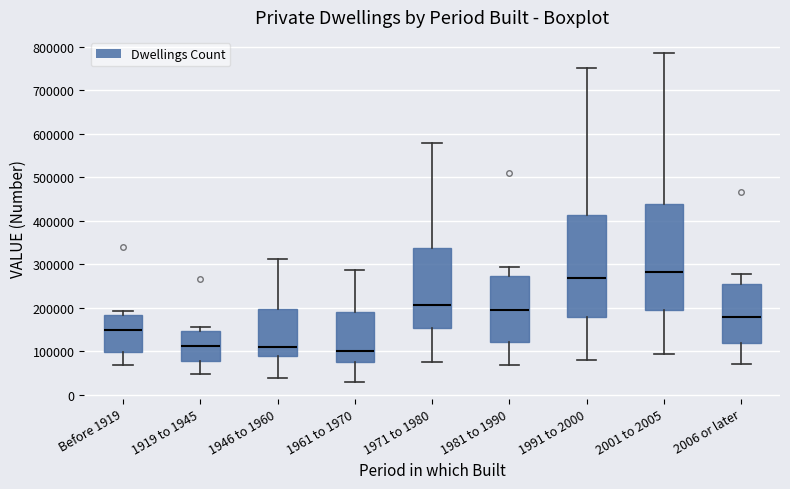

Reading left to right, transcribe this box plot: for each box, give where its median line is, the range the box spans, and where its two whiskers end, as read against the y-axis. The values are not printed on the chart, so give them approximately, as read against the axis.

Before 1919: median 150000, box 100000 to 180000, whiskers 70000 to 190000
1919 to 1945: median 110000, box 80000 to 150000, whiskers 50000 to 160000
1946 to 1960: median 110000, box 90000 to 200000, whiskers 40000 to 310000
1961 to 1970: median 100000, box 70000 to 190000, whiskers 30000 to 290000
1971 to 1980: median 210000, box 150000 to 340000, whiskers 70000 to 580000
1981 to 1990: median 190000, box 120000 to 270000, whiskers 70000 to 290000
1991 to 2000: median 270000, box 180000 to 410000, whiskers 80000 to 750000
2001 to 2005: median 280000, box 200000 to 440000, whiskers 90000 to 780000
2006 or later: median 180000, box 120000 to 260000, whiskers 70000 to 280000